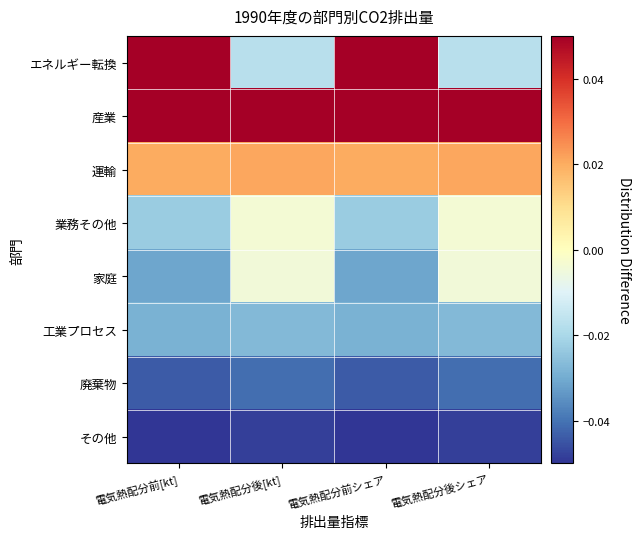

Reading left to right, list all the values displayed in this chart.

エネルギー転換: 電気熱配分前[kt]=0.1	電気熱配分後[kt]=-0.0	電気熱配分前シェア=0.1	電気熱配分後シェア=-0.0
産業: 電気熱配分前[kt]=0.1	電気熱配分後[kt]=0.1	電気熱配分前シェア=0.1	電気熱配分後シェア=0.1
運輸: 電気熱配分前[kt]=0.0	電気熱配分後[kt]=0.0	電気熱配分前シェア=0.0	電気熱配分後シェア=0.0
業務その他: 電気熱配分前[kt]=-0.0	電気熱配分後[kt]=-0.0	電気熱配分前シェア=-0.0	電気熱配分後シェア=-0.0
家庭: 電気熱配分前[kt]=-0.0	電気熱配分後[kt]=-0.0	電気熱配分前シェア=-0.0	電気熱配分後シェア=-0.0
工業プロセス: 電気熱配分前[kt]=-0.0	電気熱配分後[kt]=-0.0	電気熱配分前シェア=-0.0	電気熱配分後シェア=-0.0
廃棄物: 電気熱配分前[kt]=-0.0	電気熱配分後[kt]=-0.0	電気熱配分前シェア=-0.0	電気熱配分後シェア=-0.0
その他: 電気熱配分前[kt]=-0.1	電気熱配分後[kt]=-0.0	電気熱配分前シェア=-0.1	電気熱配分後シェア=-0.0